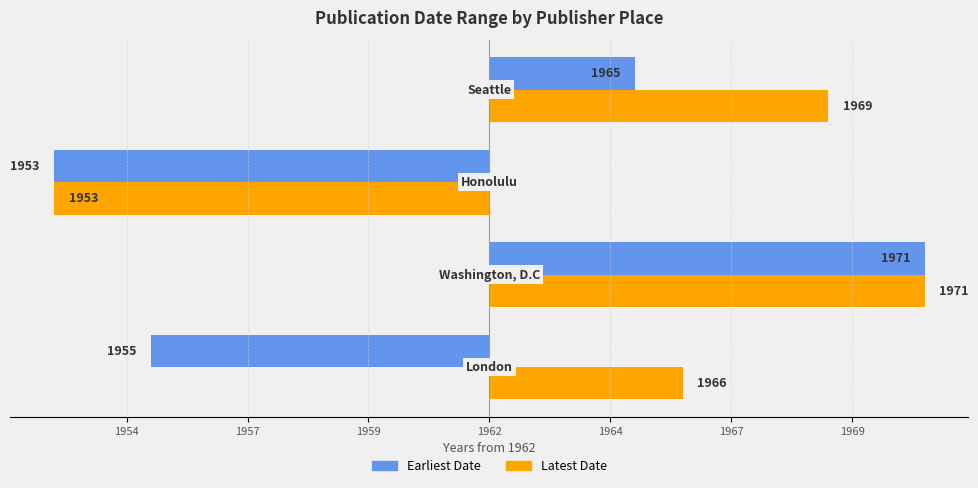

What are all the series names shown in the legend?

Earliest Date, Latest Date